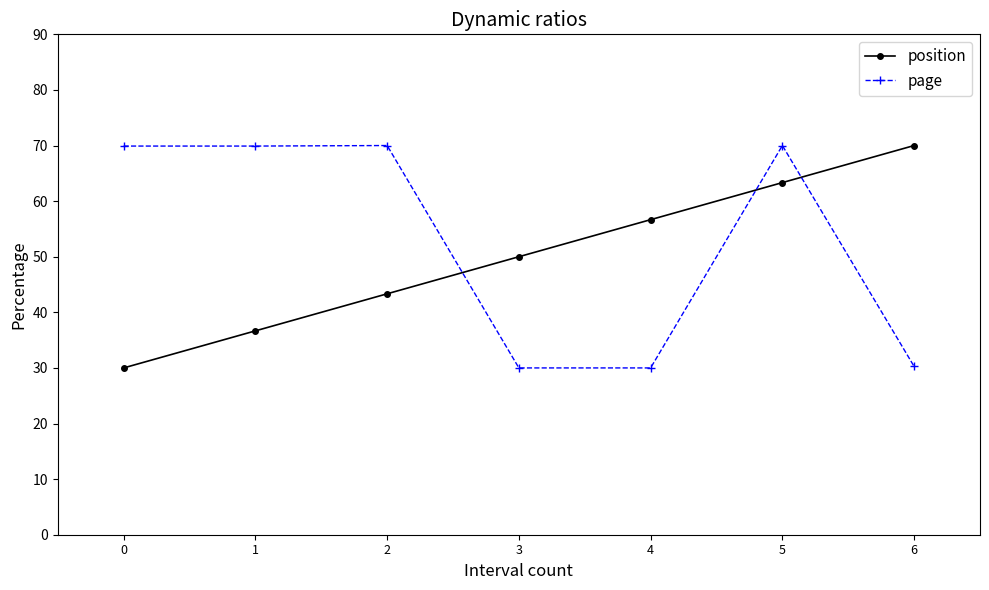

What is the difference between the maximum and minimum values in the page series?

40.0